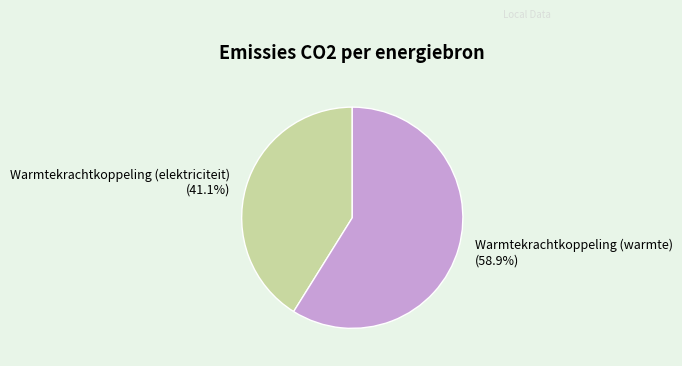

Rank the categories by value from highest to lowest.

Warmtekrachtkoppeling (warmte) (58.9%), Warmtekrachtkoppeling (elektriciteit) (41.1%)